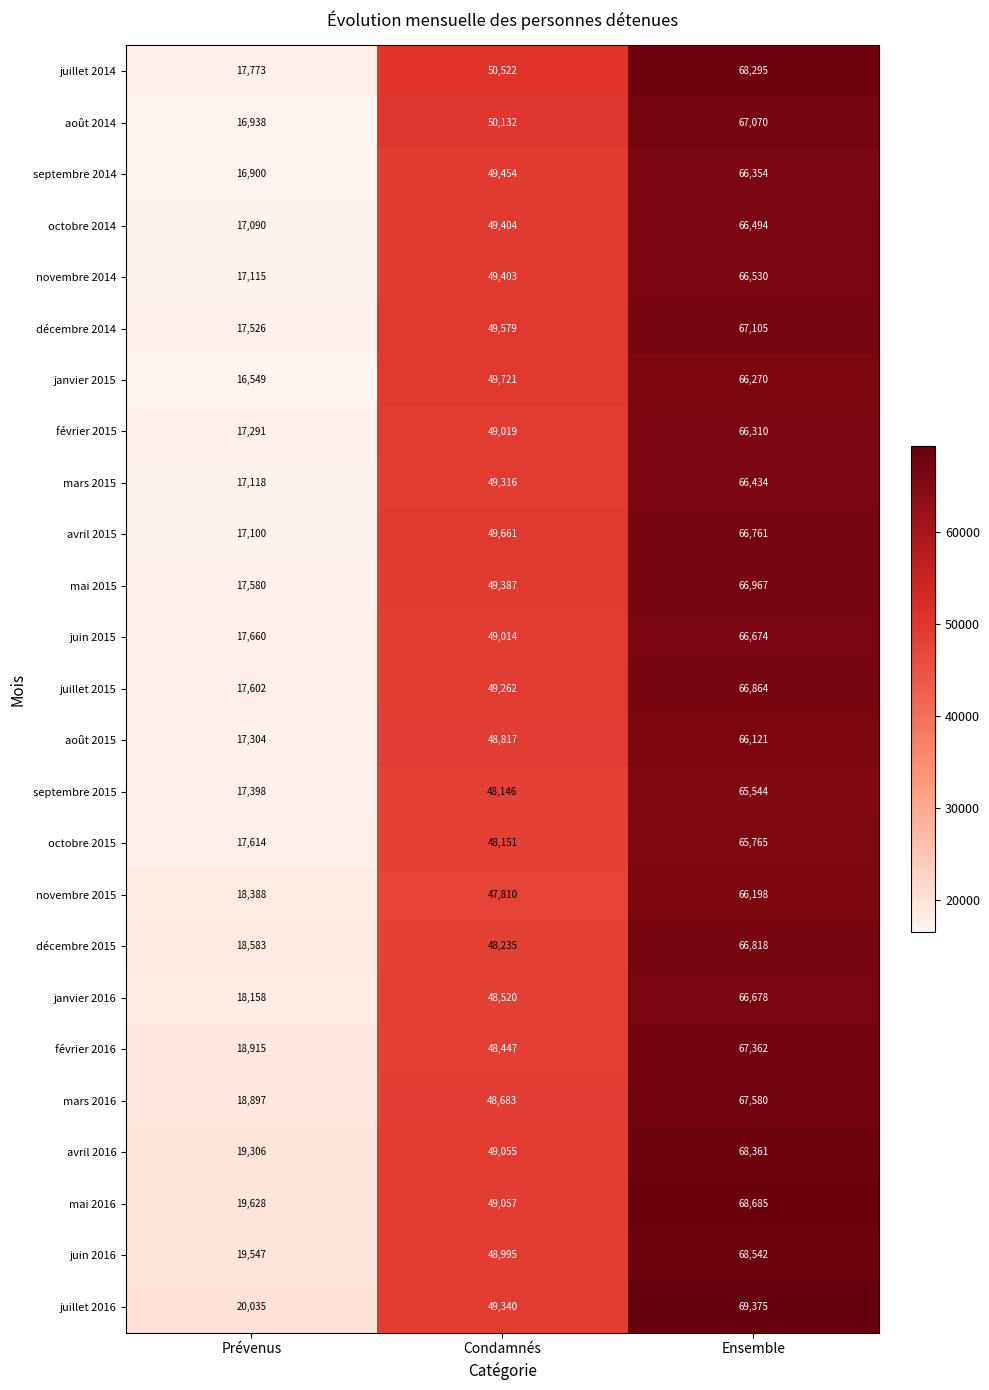

Which label corresponds to the largest value in the chart?

Ensemble